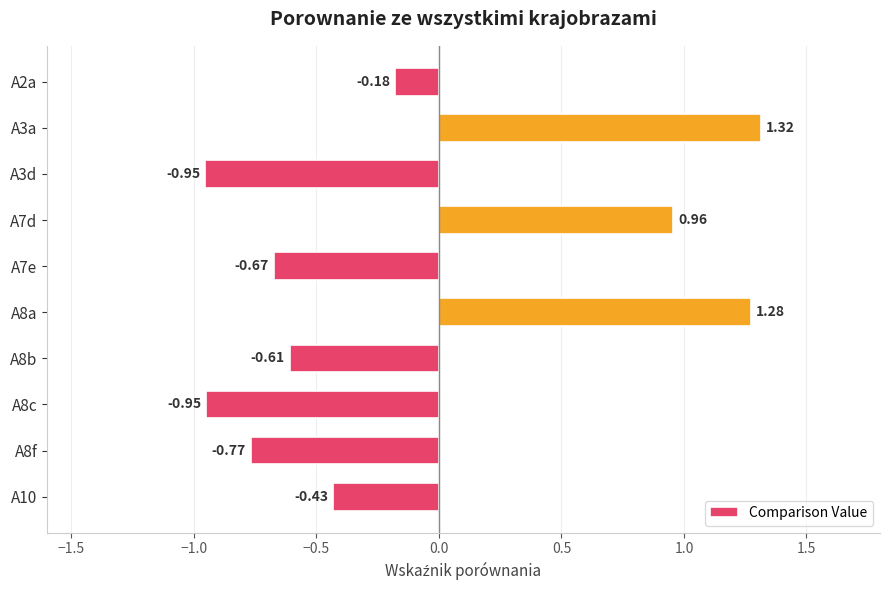

How many categories are shown in the chart?

10